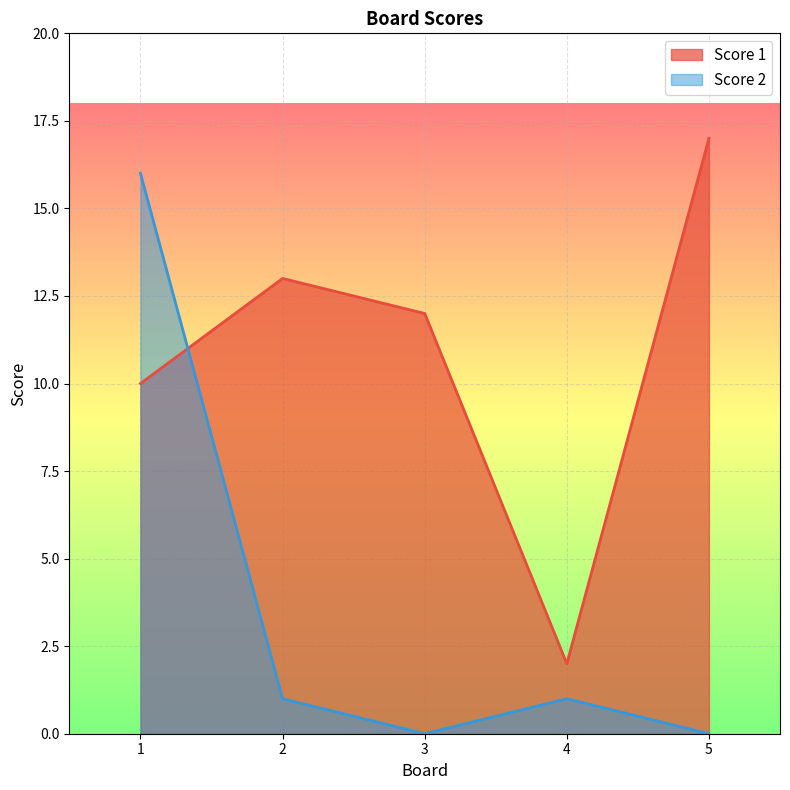

Which series ends up on top after the final intersection of Score 1 and Score 2?

Score 1